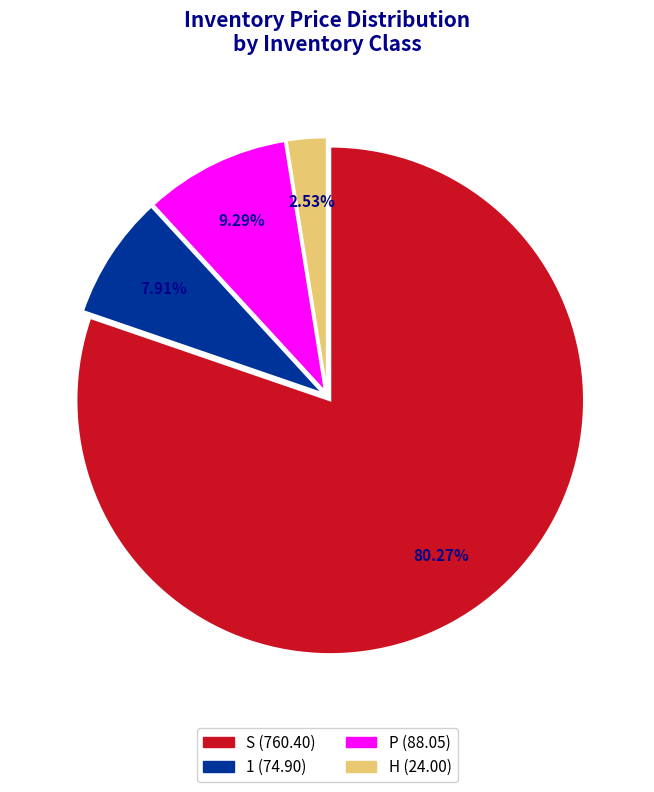

Does any single category account for the majority?

Yes